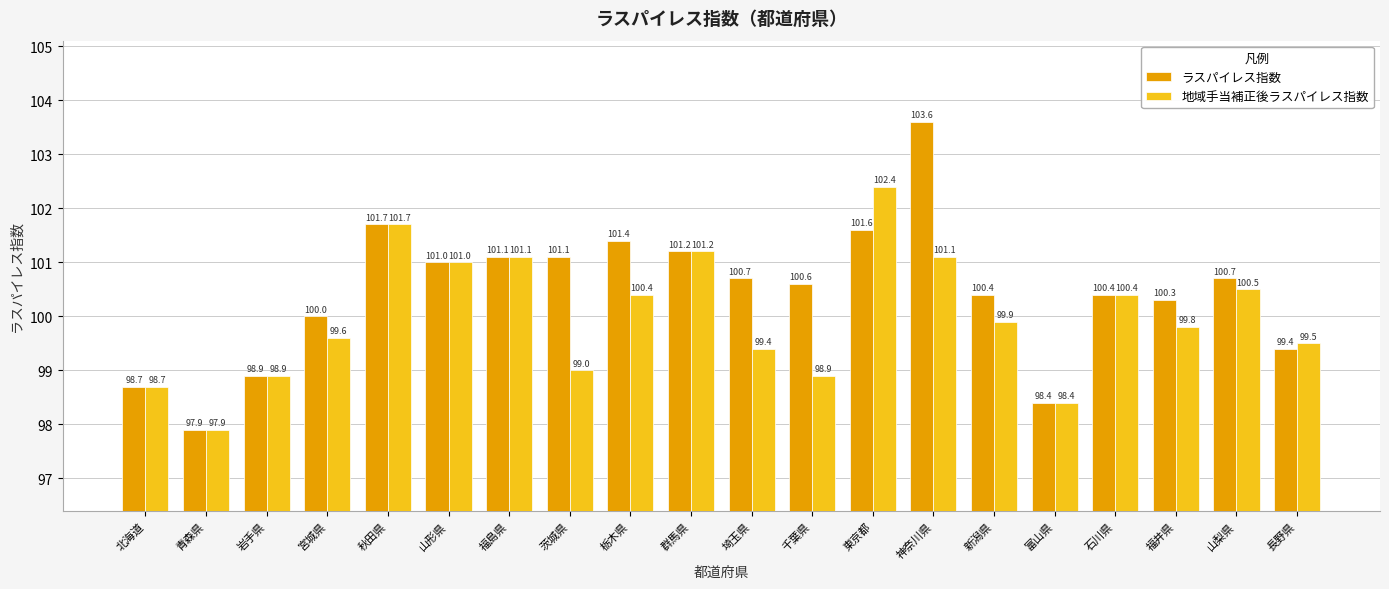

How many bars are there in total?

40